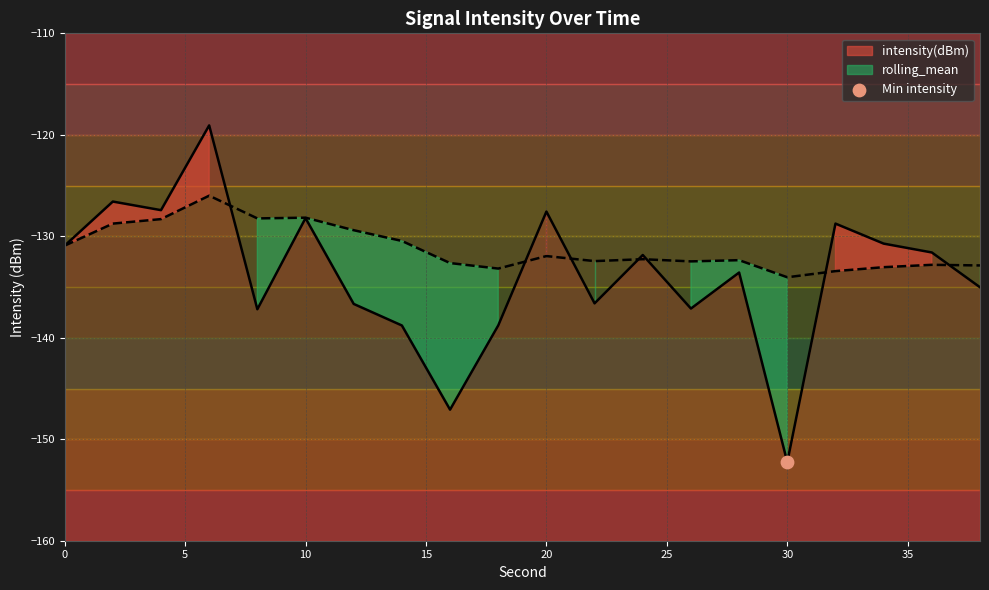

Which series has the largest total across all categories?

rolling_mean